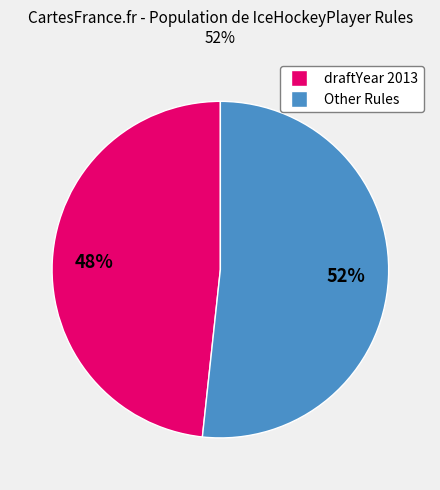

Is there any slice that represents more than half of the pie?

Yes